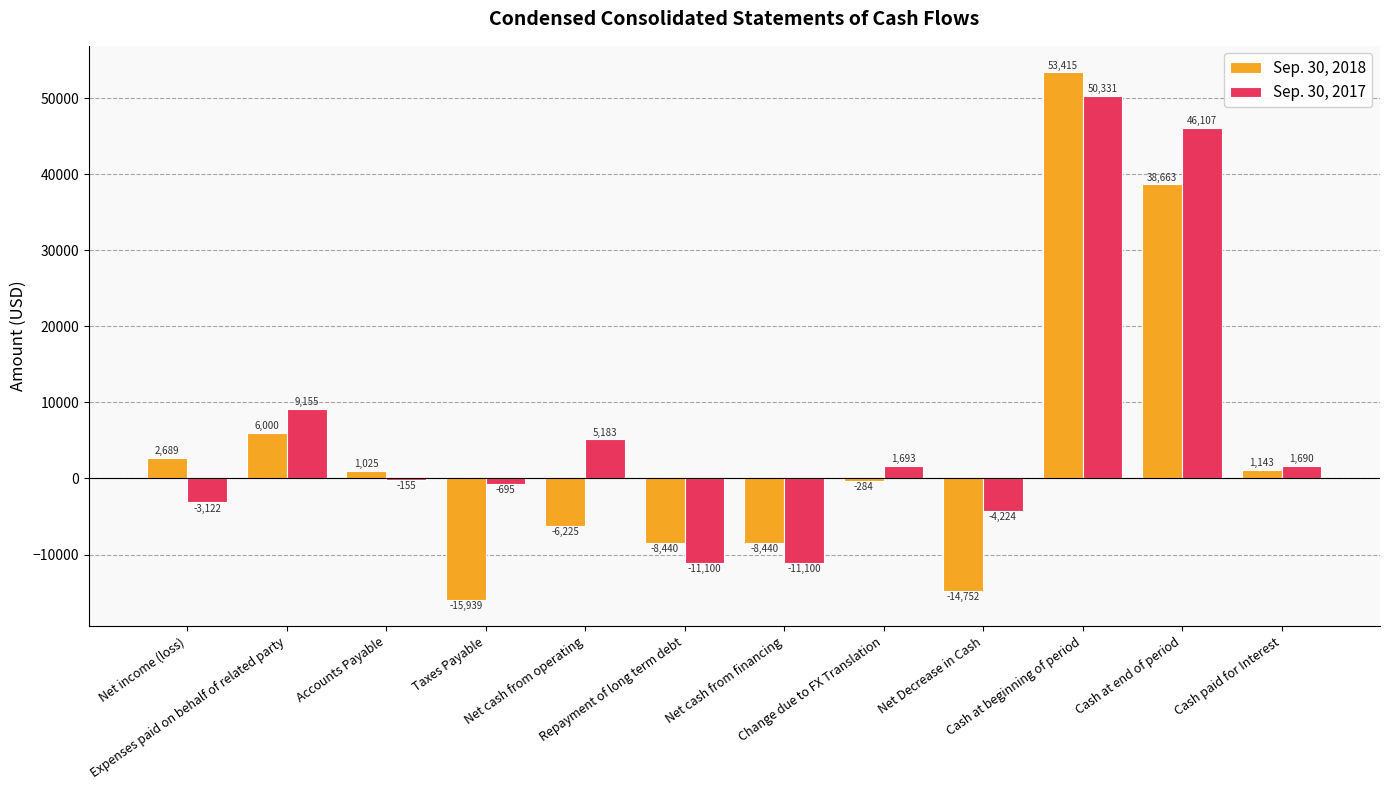

At which label is Sep. 30, 2018 closest to 18738?

Expenses paid on behalf of related party